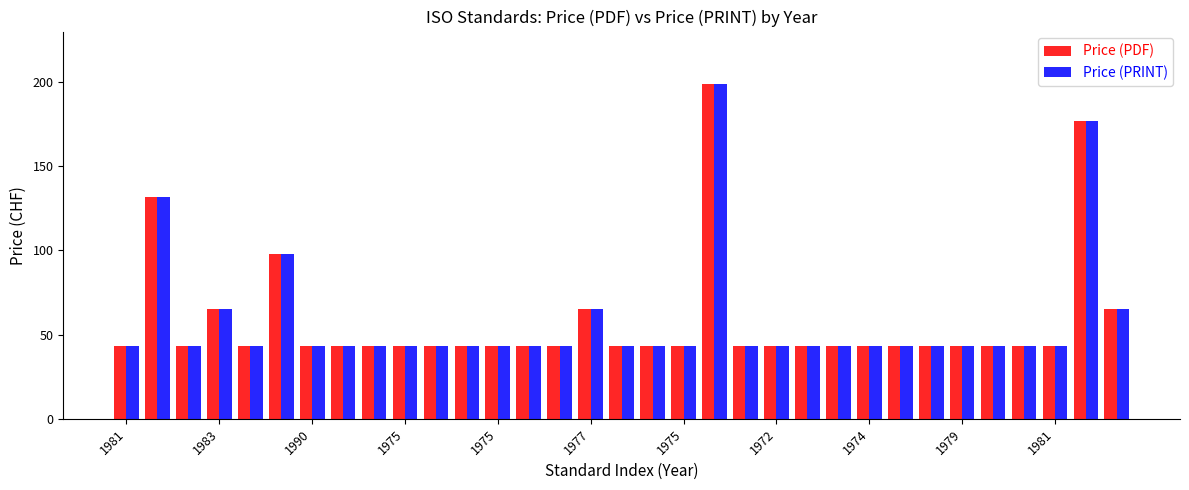

At how many categories does at least one series exceed 109?

3